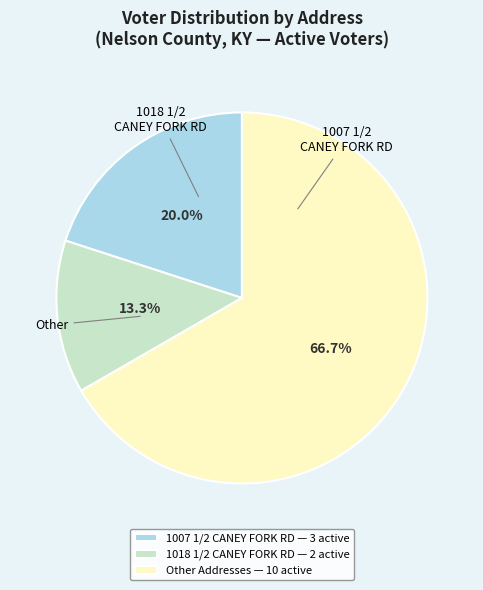

Which slice is the largest?

Other Addresses — 10 active